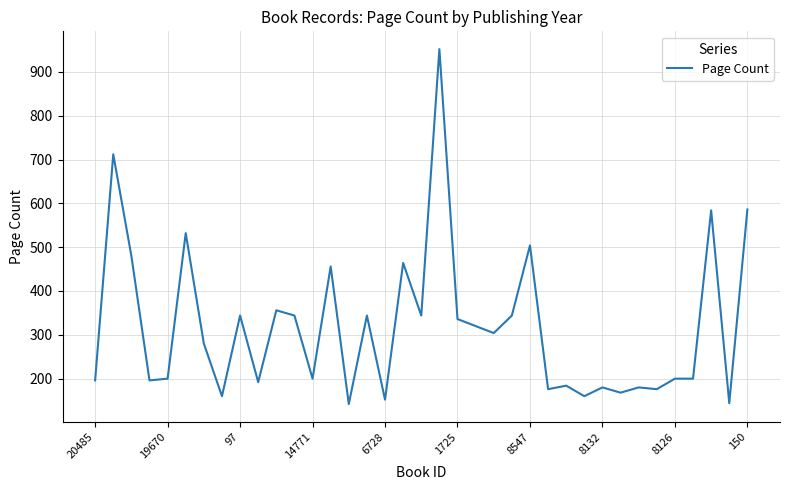

What is the difference between the maximum and minimum values?

810